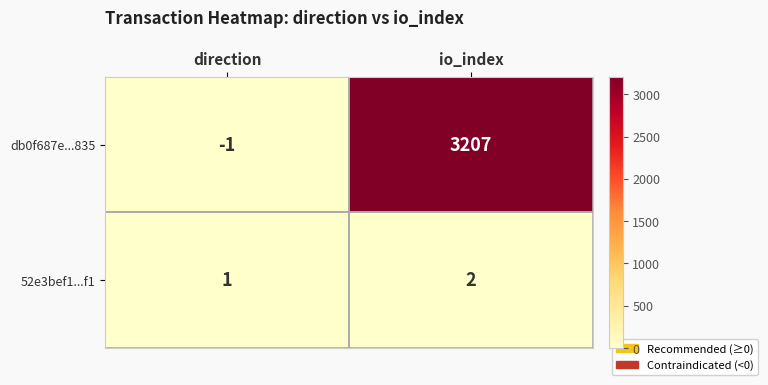

List the series in order of their peak value, lowest first.

52e3bef1...f1, db0f687e...835